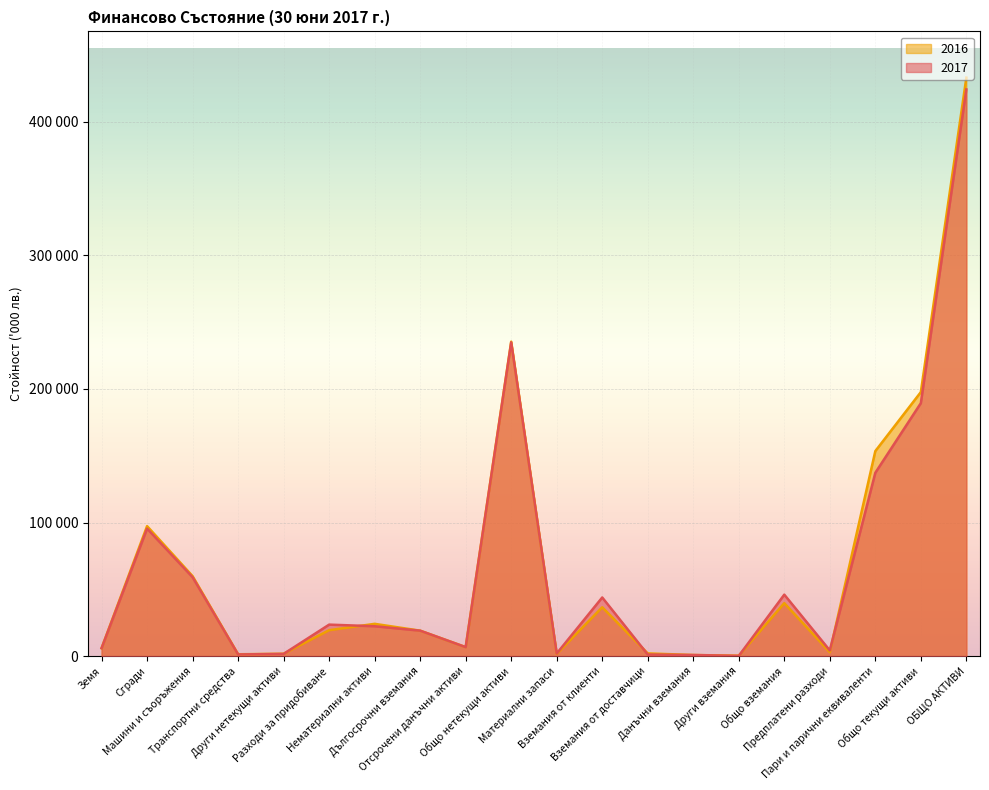

What is the minimum value for 2017?

140